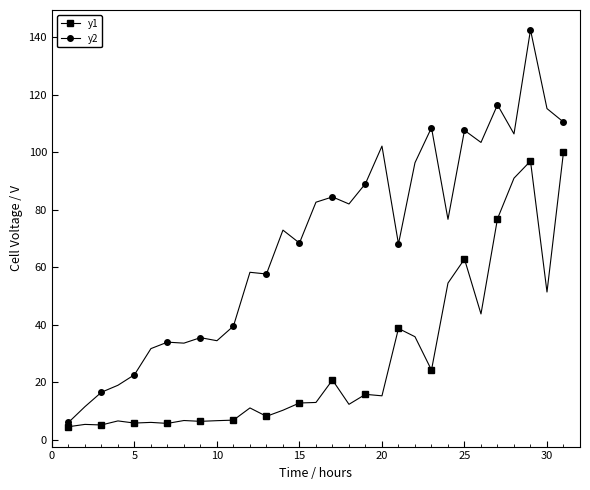

Which series has the largest total across all categories?

y2